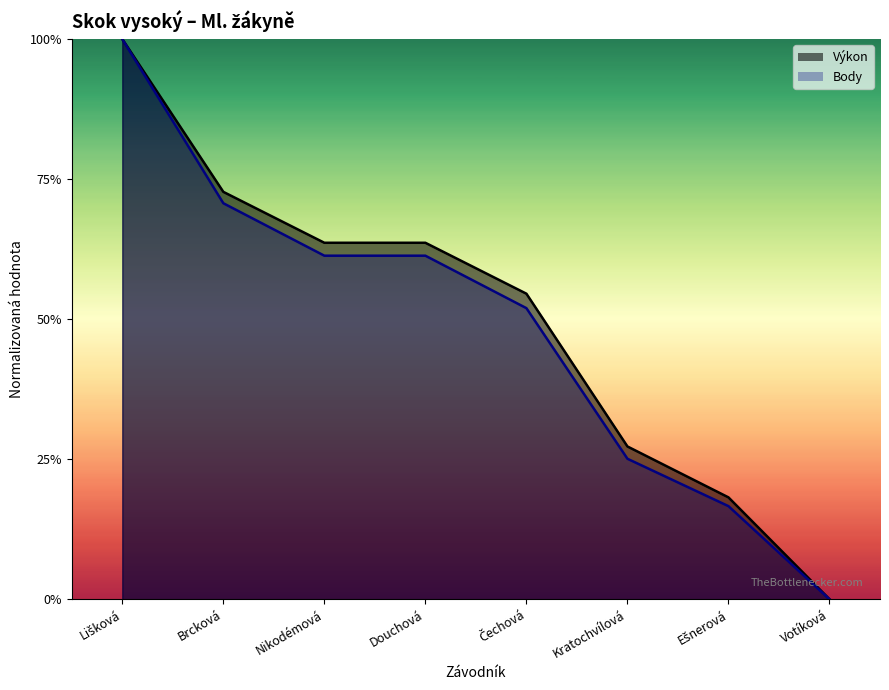

Which category has the lowest value in the Body series?

Votíková